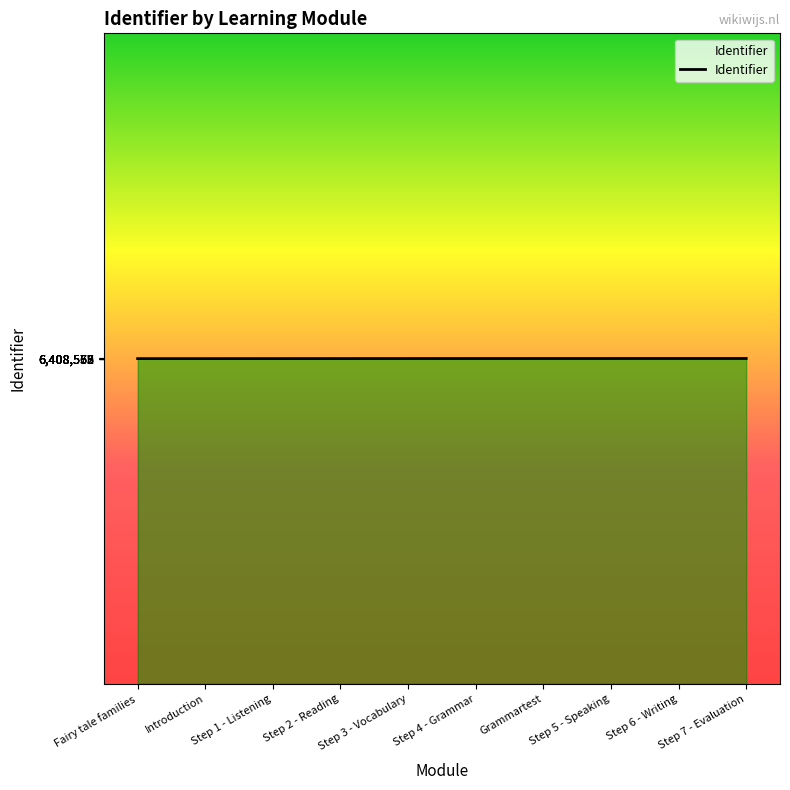

What is the greatest value displayed?

6408577